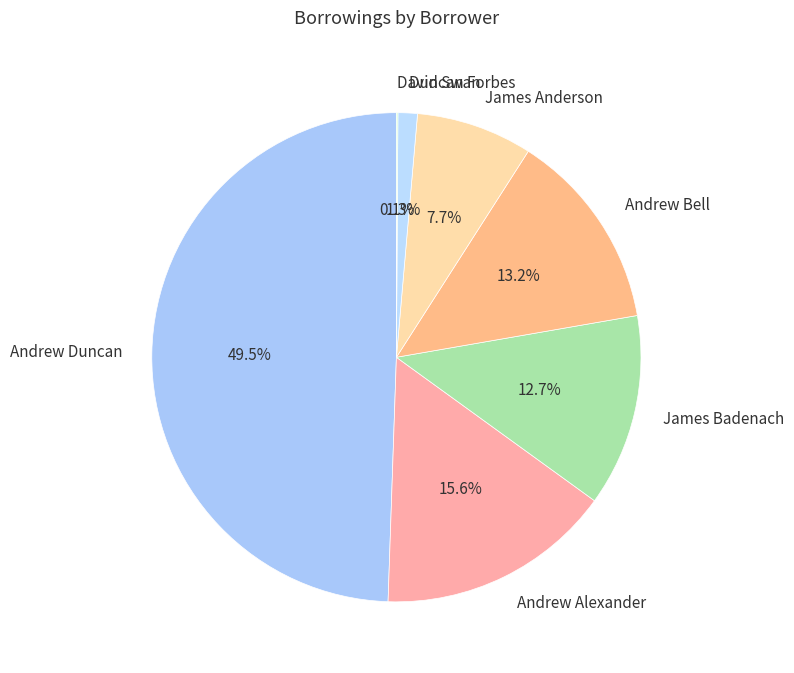

Does Andrew Bell represent more than half of the total?

No